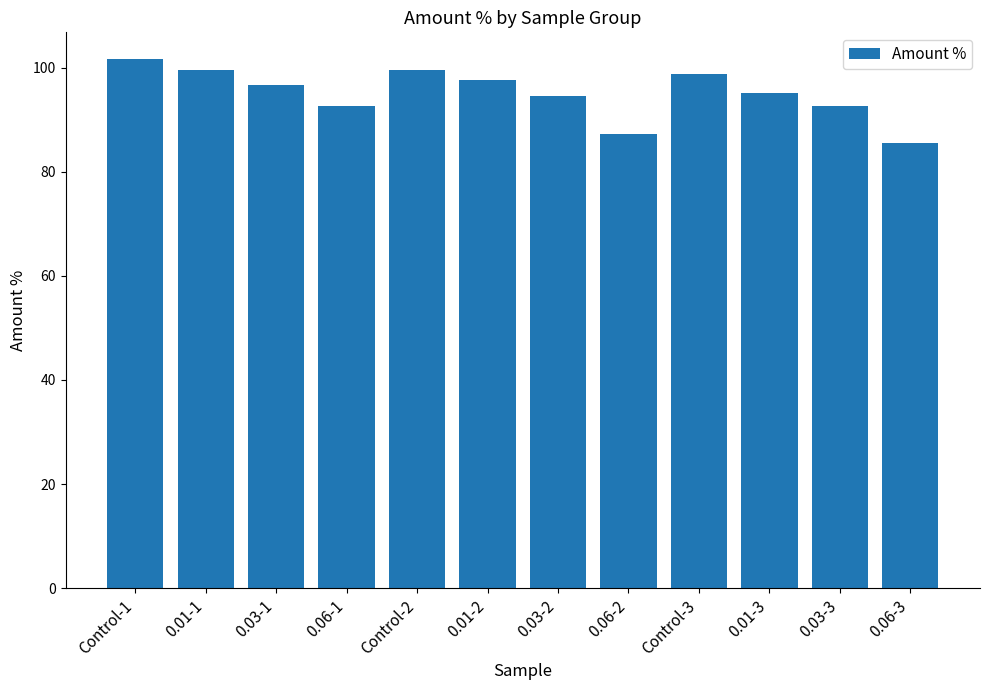

What is the label of the 5th bar from the right?

0.06-2